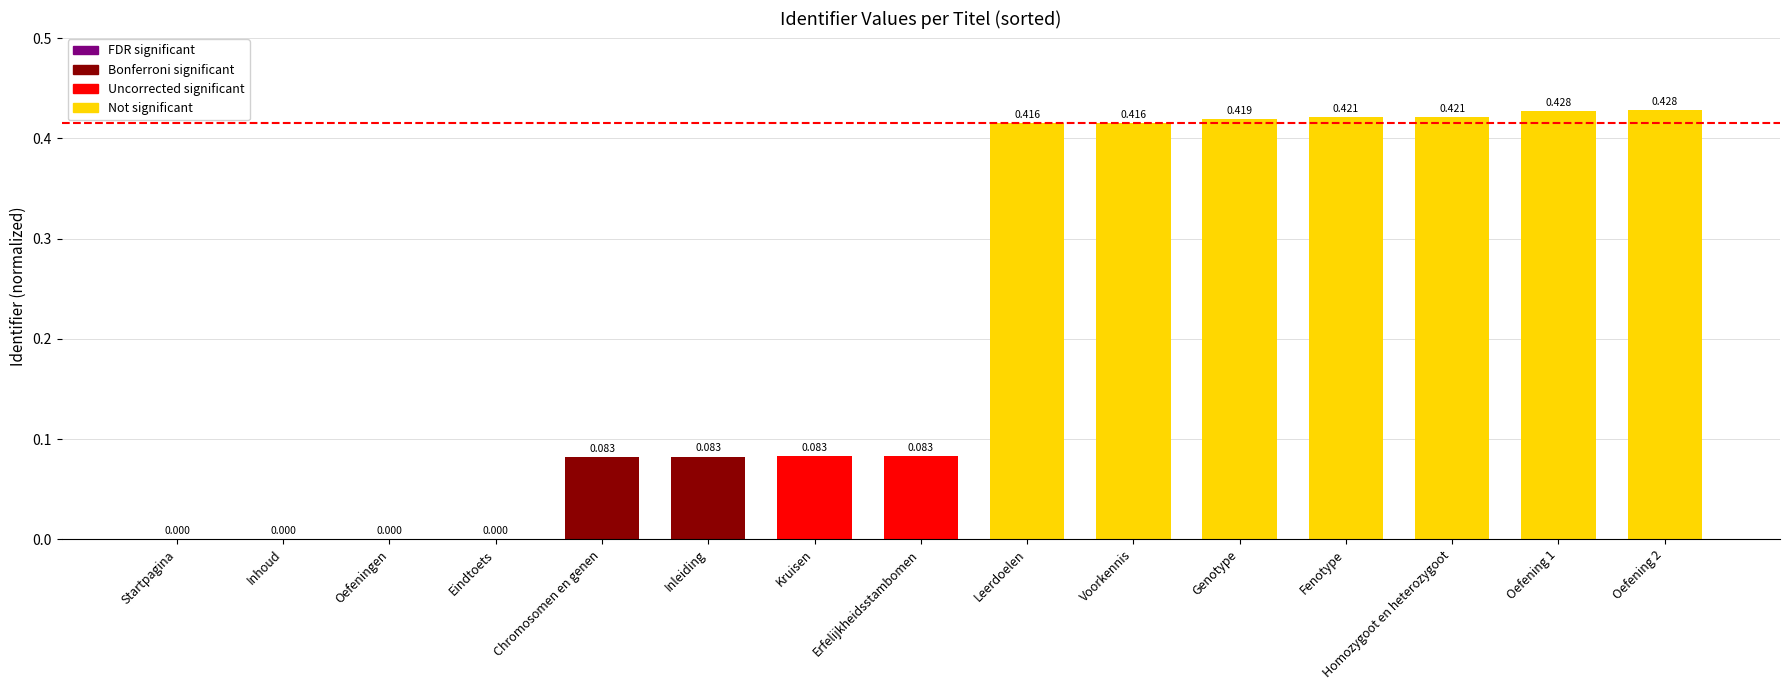

Which has a higher value, Voorkennis or Homozygoot en heterozygoot?

Homozygoot en heterozygoot